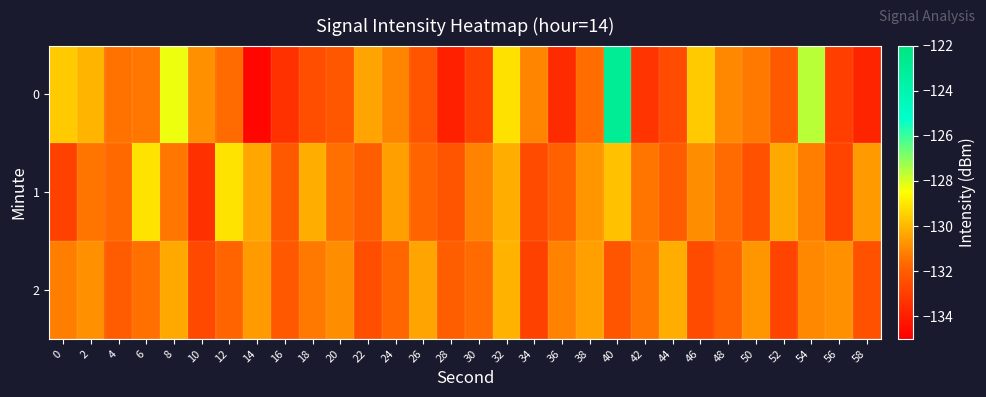

List the series in order of their peak value, lowest first.

2, 1, 0